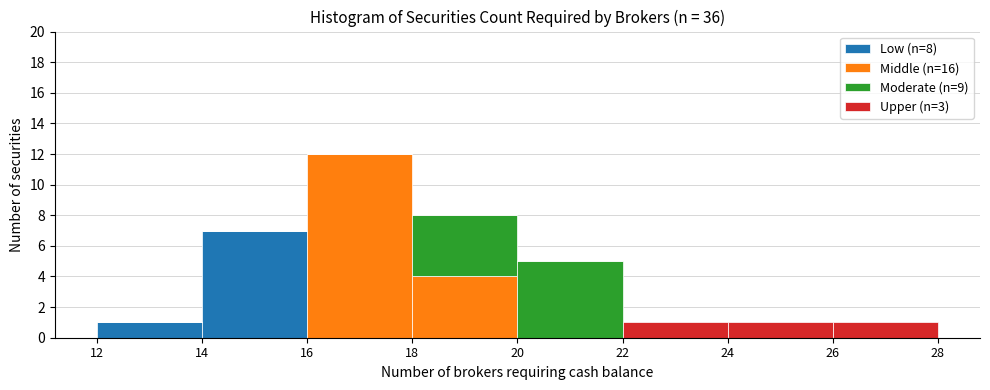

Which range on the x-axis has the tallest stacked bar (by total height)?

16 to 18